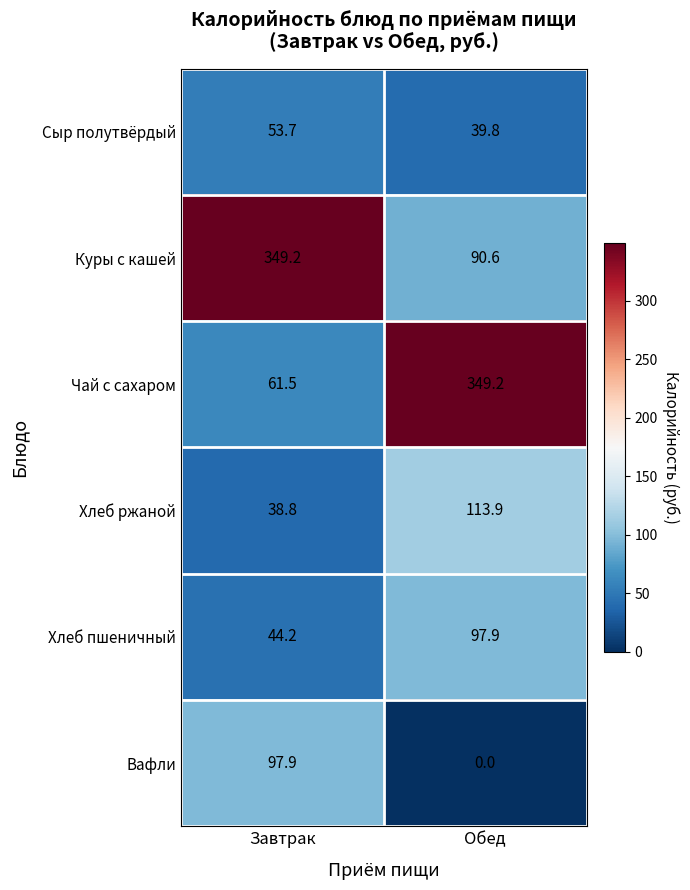

Which label corresponds to the smallest value in the chart?

Обед